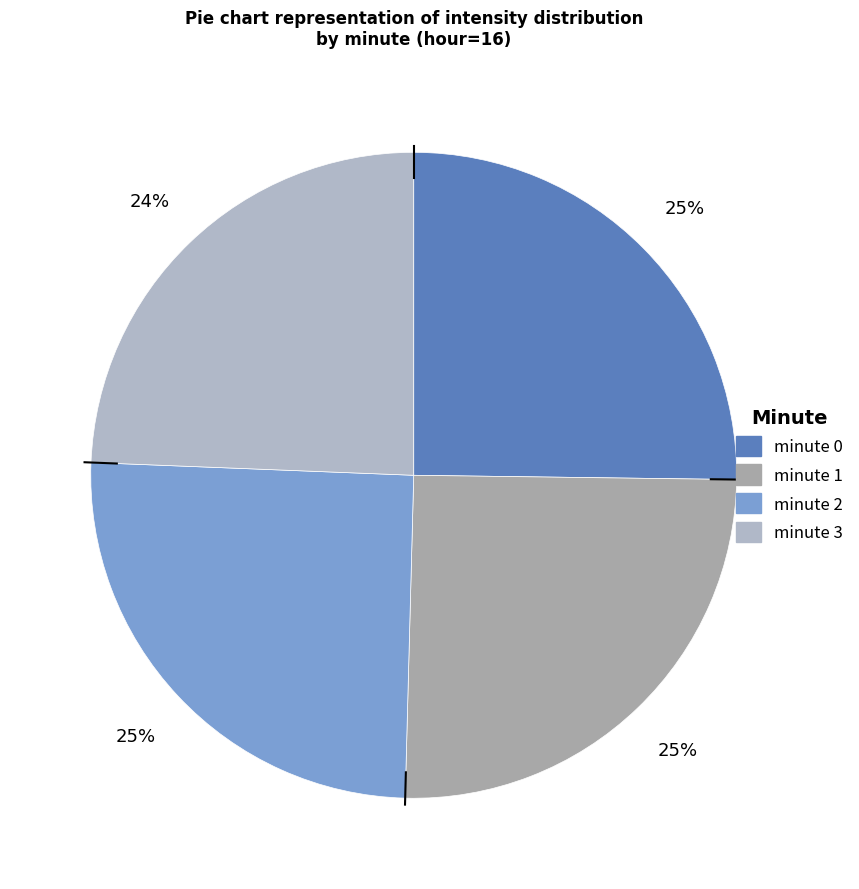

Is there any slice that represents more than half of the pie?

No